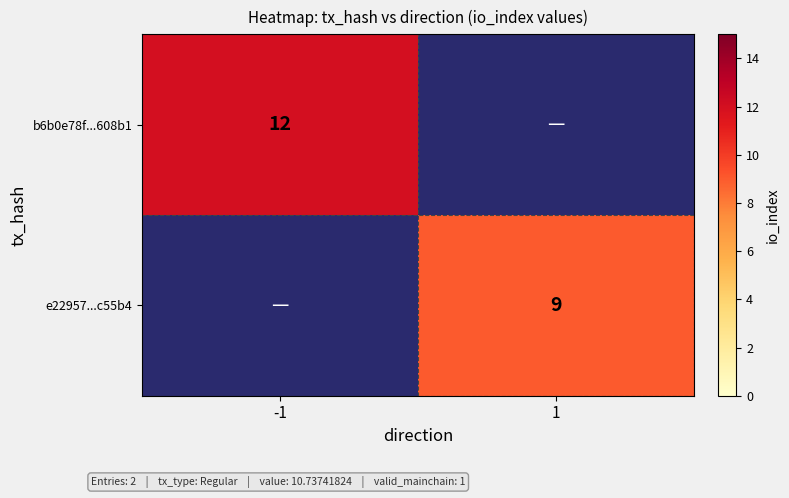

True or false: e22957...c55b4 has a value of 6 at 1.

False